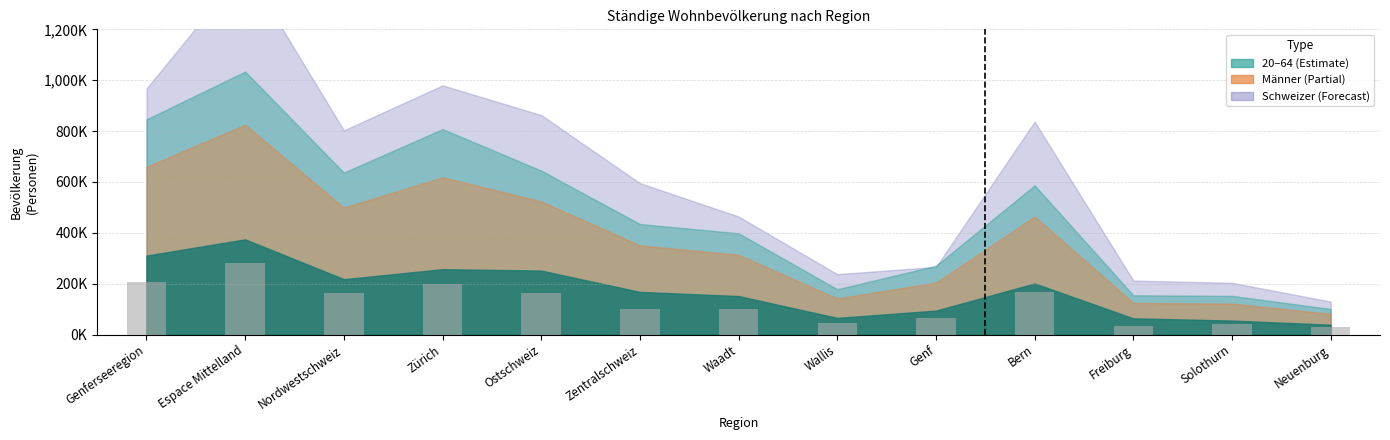

Reading right to left, list all the values displayed in this chart.

Neuenburg=29097	Solothurn=40666	Freiburg=32727	Bern=168122	Genf=63310	Wallis=44846	Waadt=98330	Zentralschweiz=101870	Ostschweiz=163866	Zürich=197307	Nordwestschweiz=163070	Espace Mittelland=282238	Genferseeregion=206486